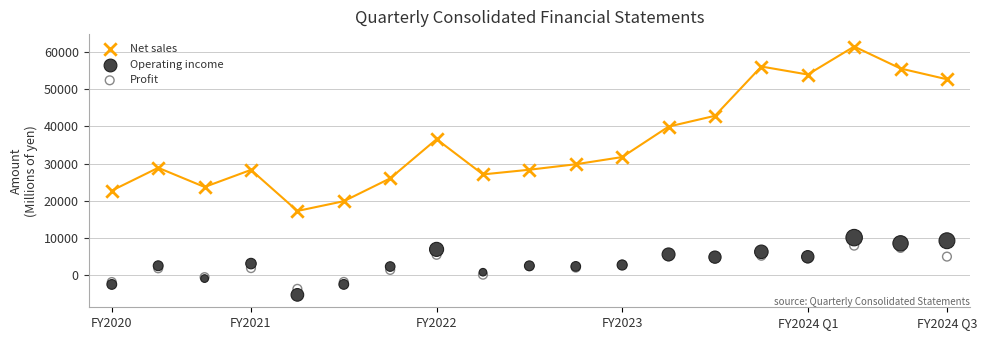

What are all the series names shown in the legend?

Net sales, Operating income, Profit